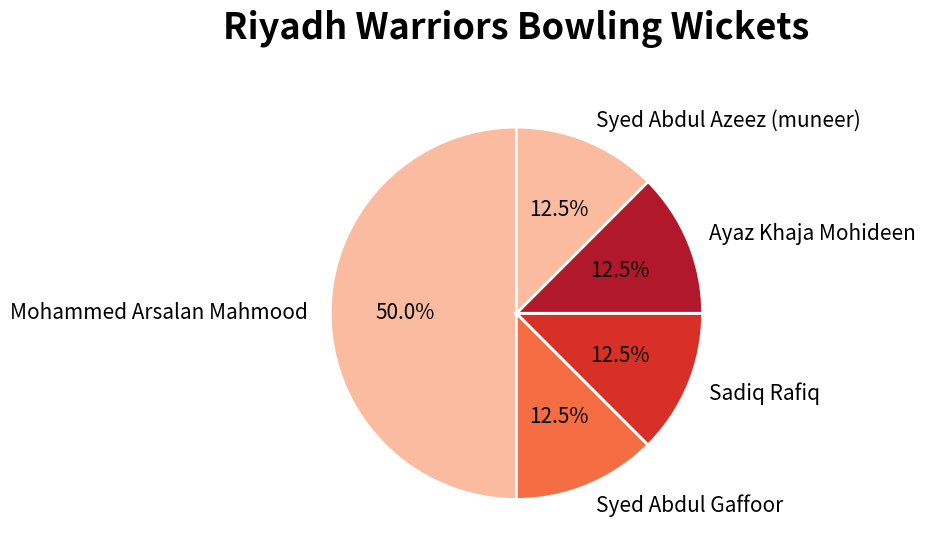

What percentage do Sadiq Rafiq and Syed Abdul Gaffoor together represent?

25.0%